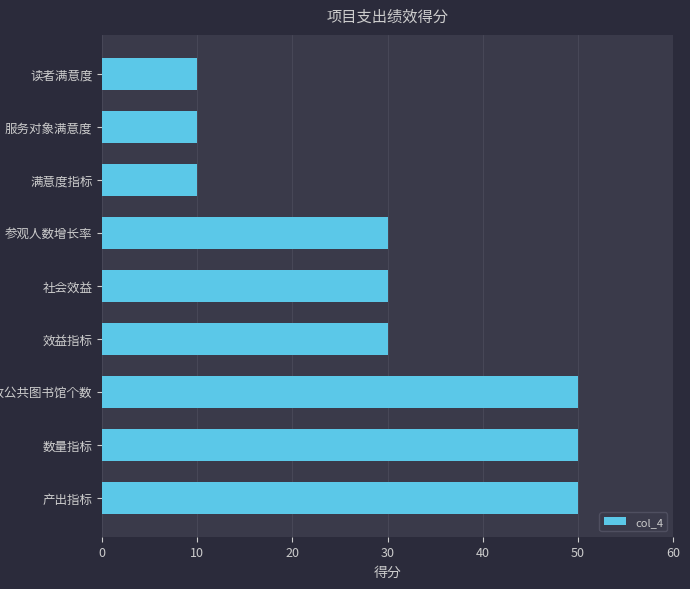

What is the greatest value displayed?

50